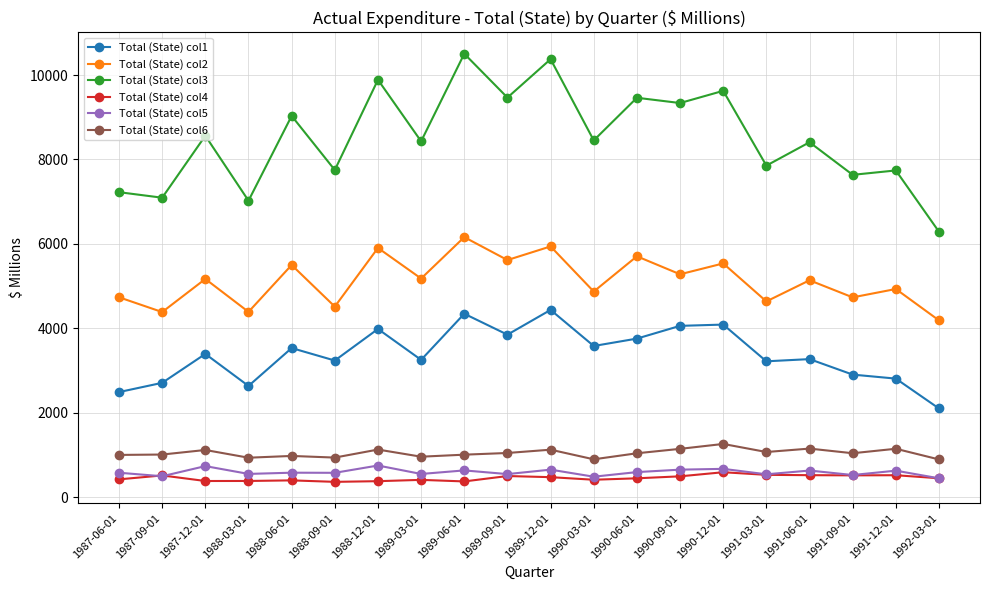

What is the sum of all Total (State) col3 values?

170153